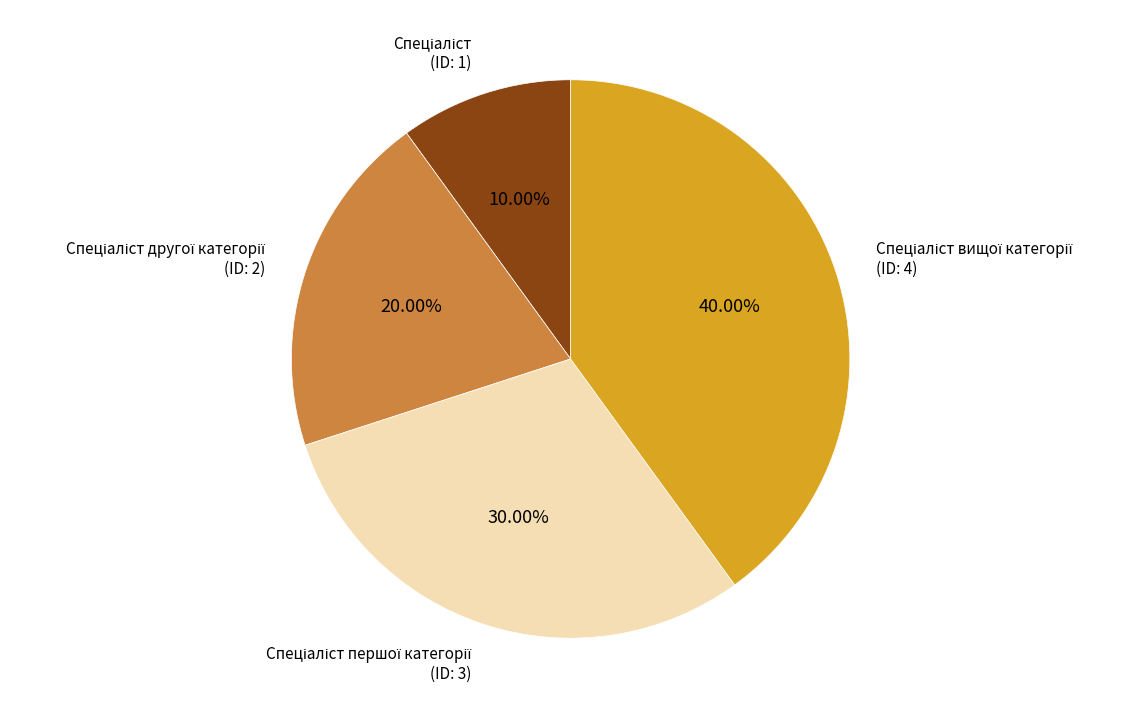

How many segments does this pie chart have?

4